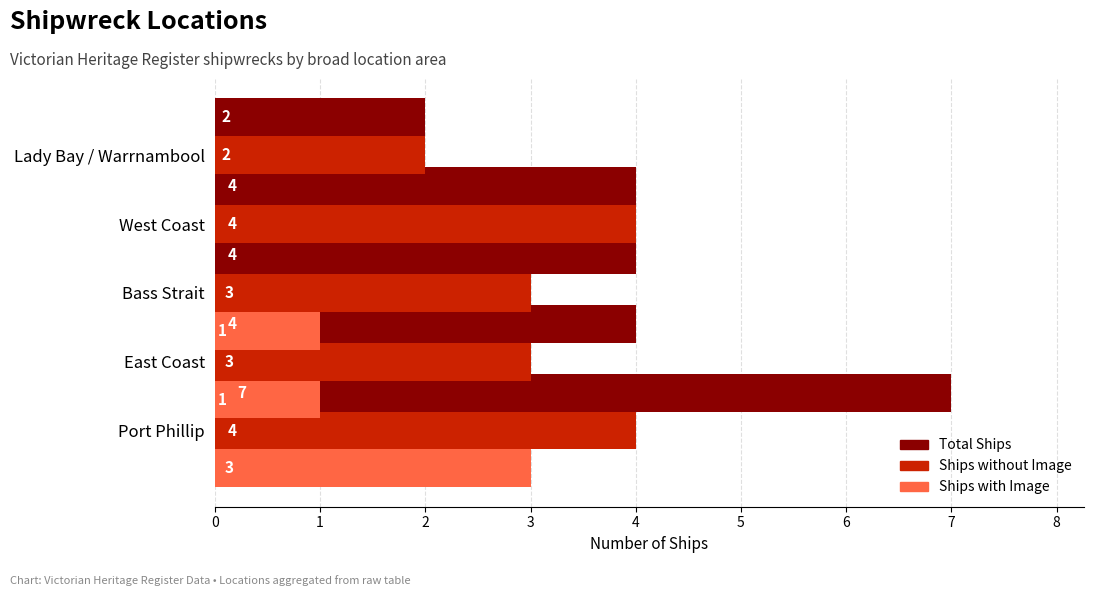

What is the sum of all Ships with Image values?

5